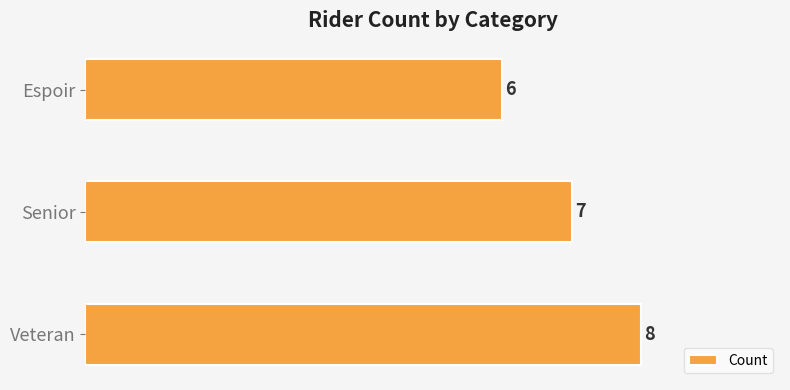

What is the difference between the maximum and minimum values?

2